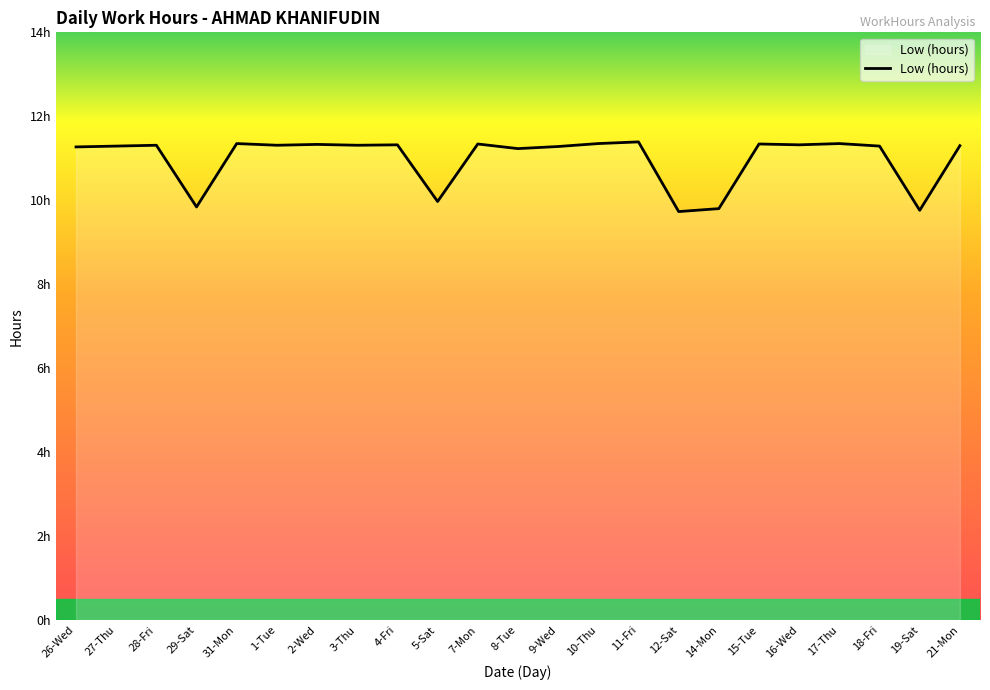

Is this an area chart (filled region under the line)?

Yes